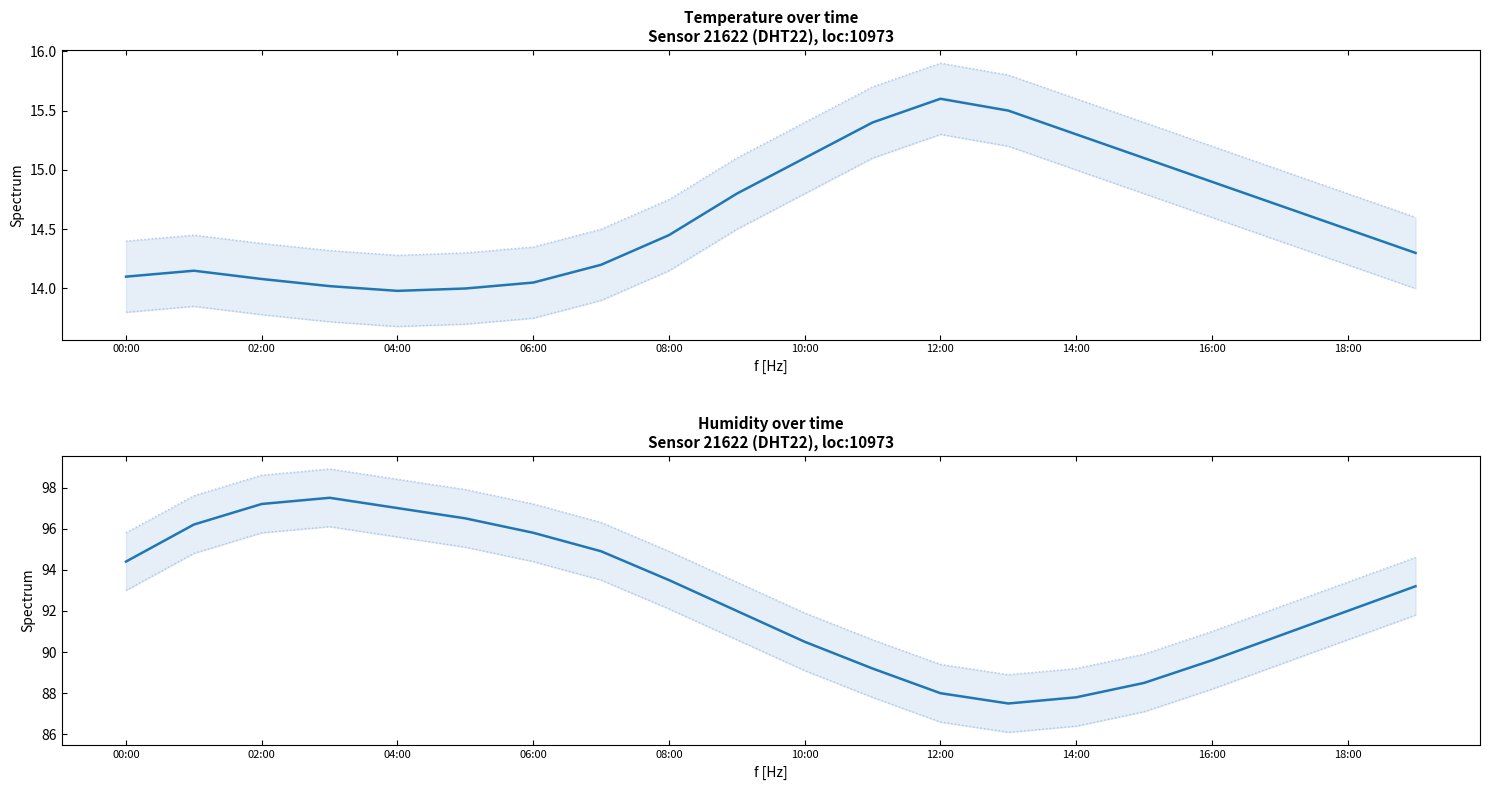

True or false: 95% CI upper and humidity intersect in this chart.

False